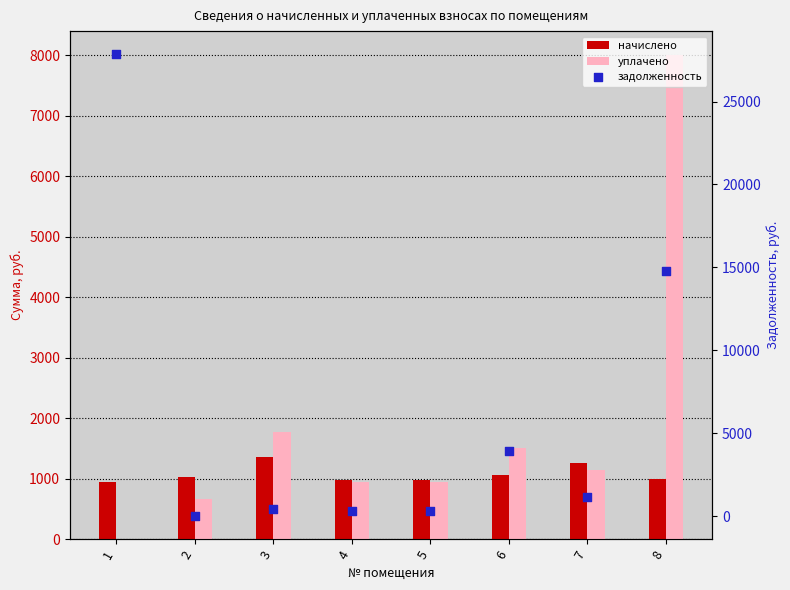

At which category is the sum across all series the highest?

1